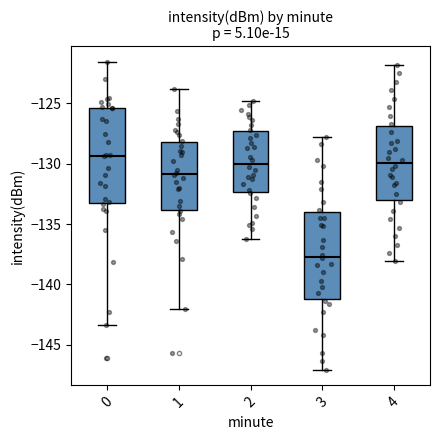

Which box has the highest median line?

0